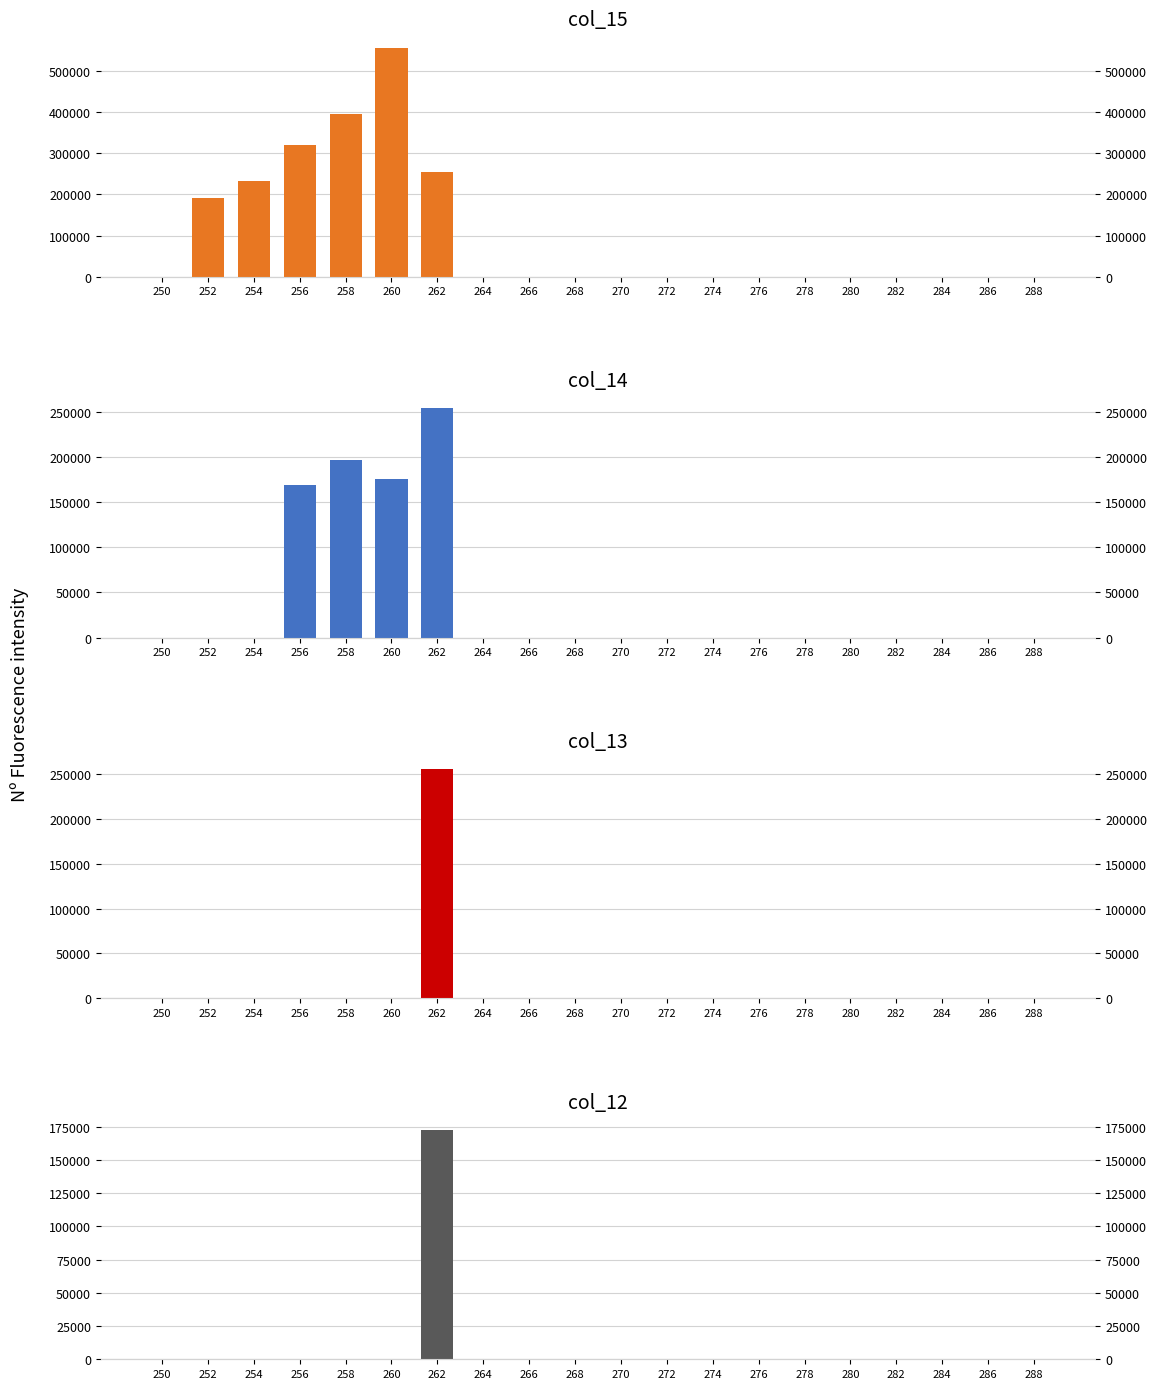

How many groups of bars are there?

20